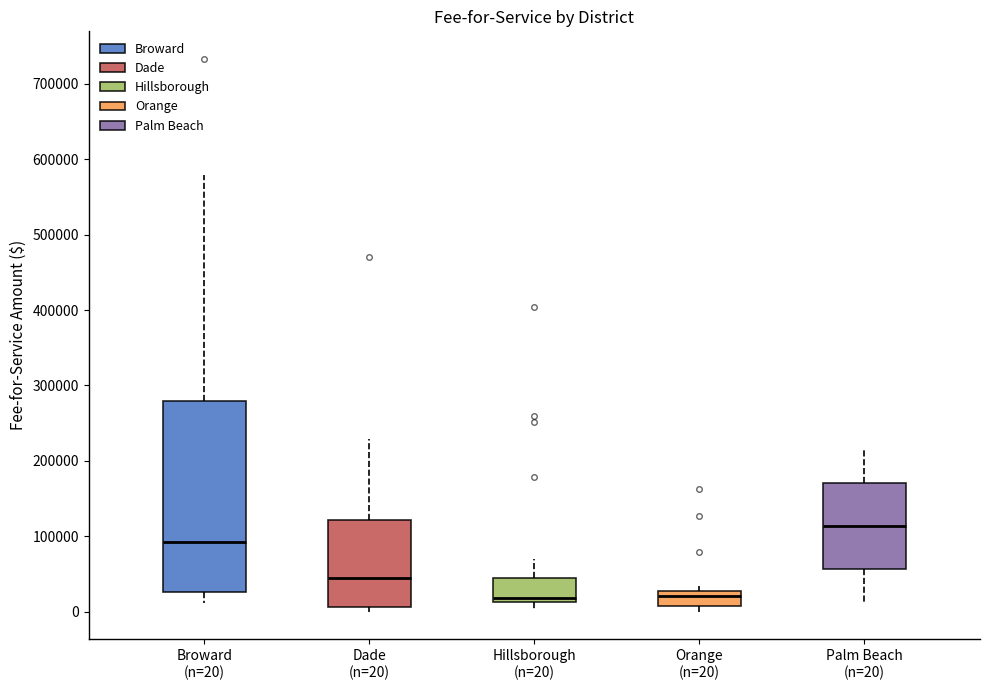

Reading left to right, read every box against the y-axis: the position of its median line, the range the box covers, and the ends of its whiskers. The values are not printed on the chart, so give them approximately, as read against the axis.

Broward (n=20): median 90000, box 30000 to 280000, whiskers 10000 to 580000
Dade (n=20): median 40000, box 10000 to 120000, whiskers 0 to 230000
Hillsborough (n=20): median 20000, box 10000 to 40000, whiskers 0 to 70000
Orange (n=20): median 20000, box 10000 to 30000, whiskers 0 to 30000 (just above the box's upper edge)
Palm Beach (n=20): median 110000, box 60000 to 170000, whiskers 10000 to 220000